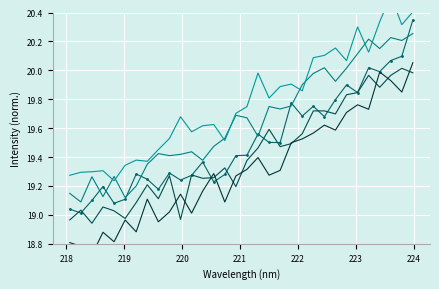

In Spectral Intensity 1, how many points are higher than both neighbors (excluding endpoints)?

9